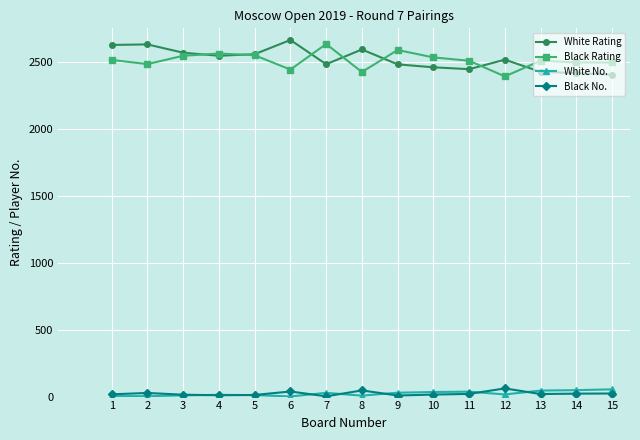

What is the total value across all series at 2?

5143